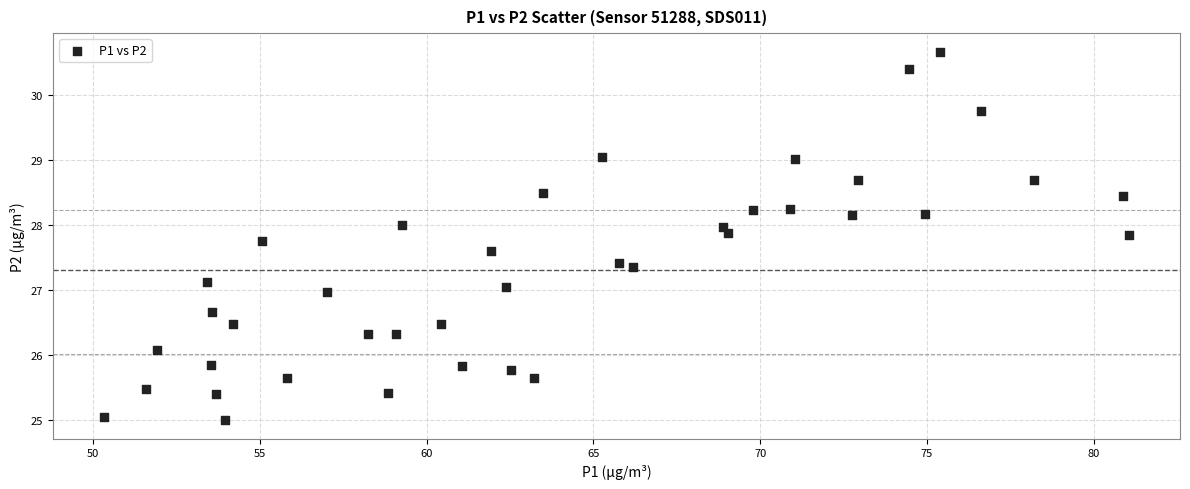

What is the range of Y values (max minus min)?

5.7